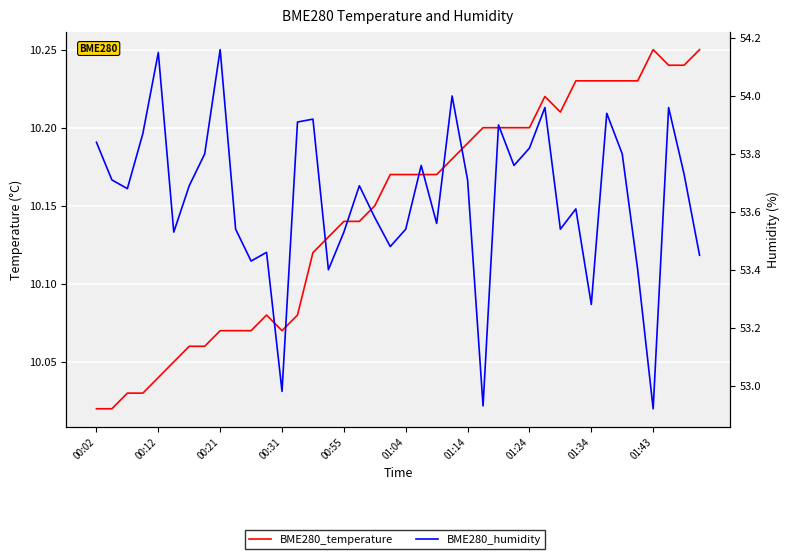

What are all the series names shown in the legend?

BME280_temperature, BME280_humidity